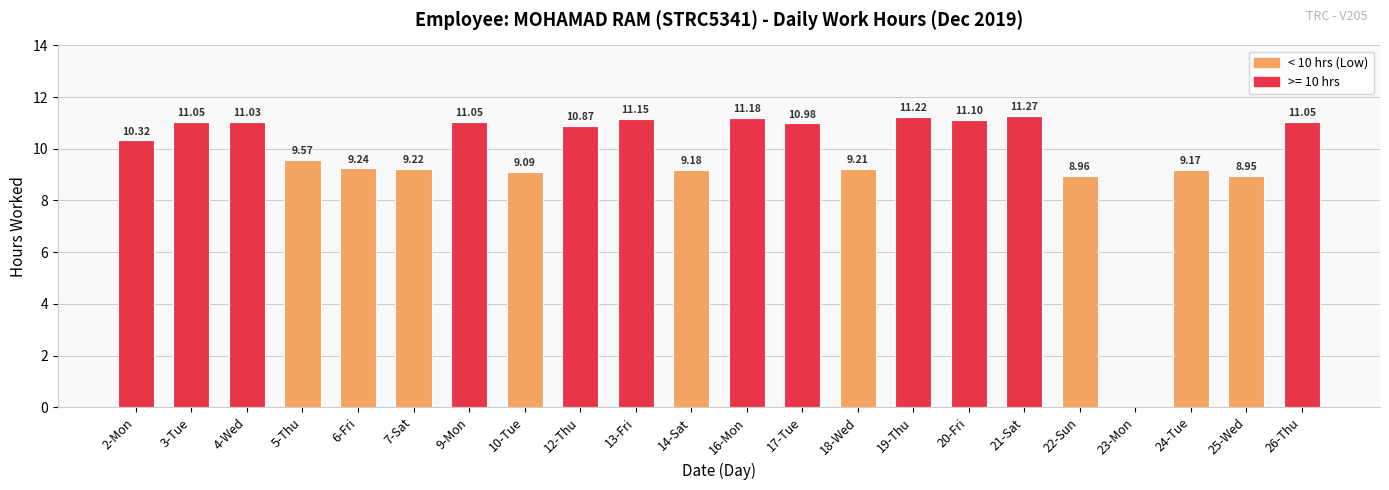

True or false: the data shows 6.5 at 3-Tue.

False